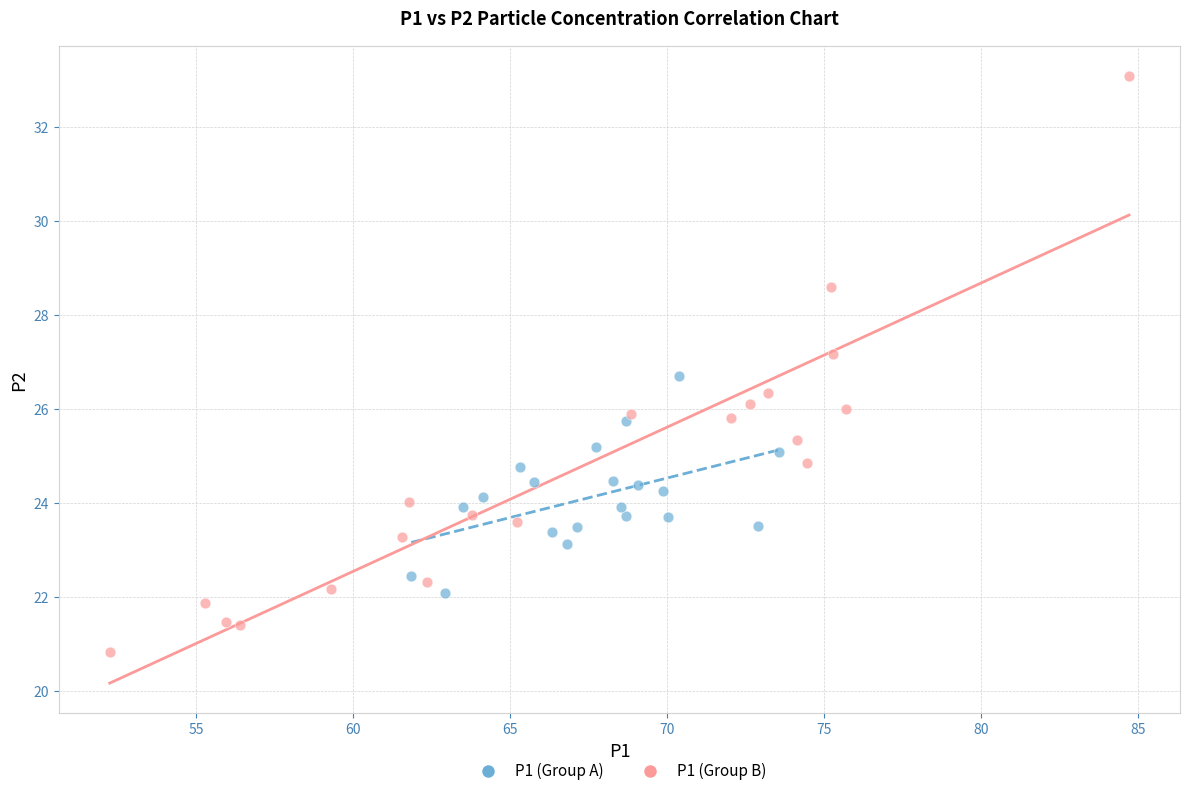

Which series contains the highest Y value?

P1 (Group B)